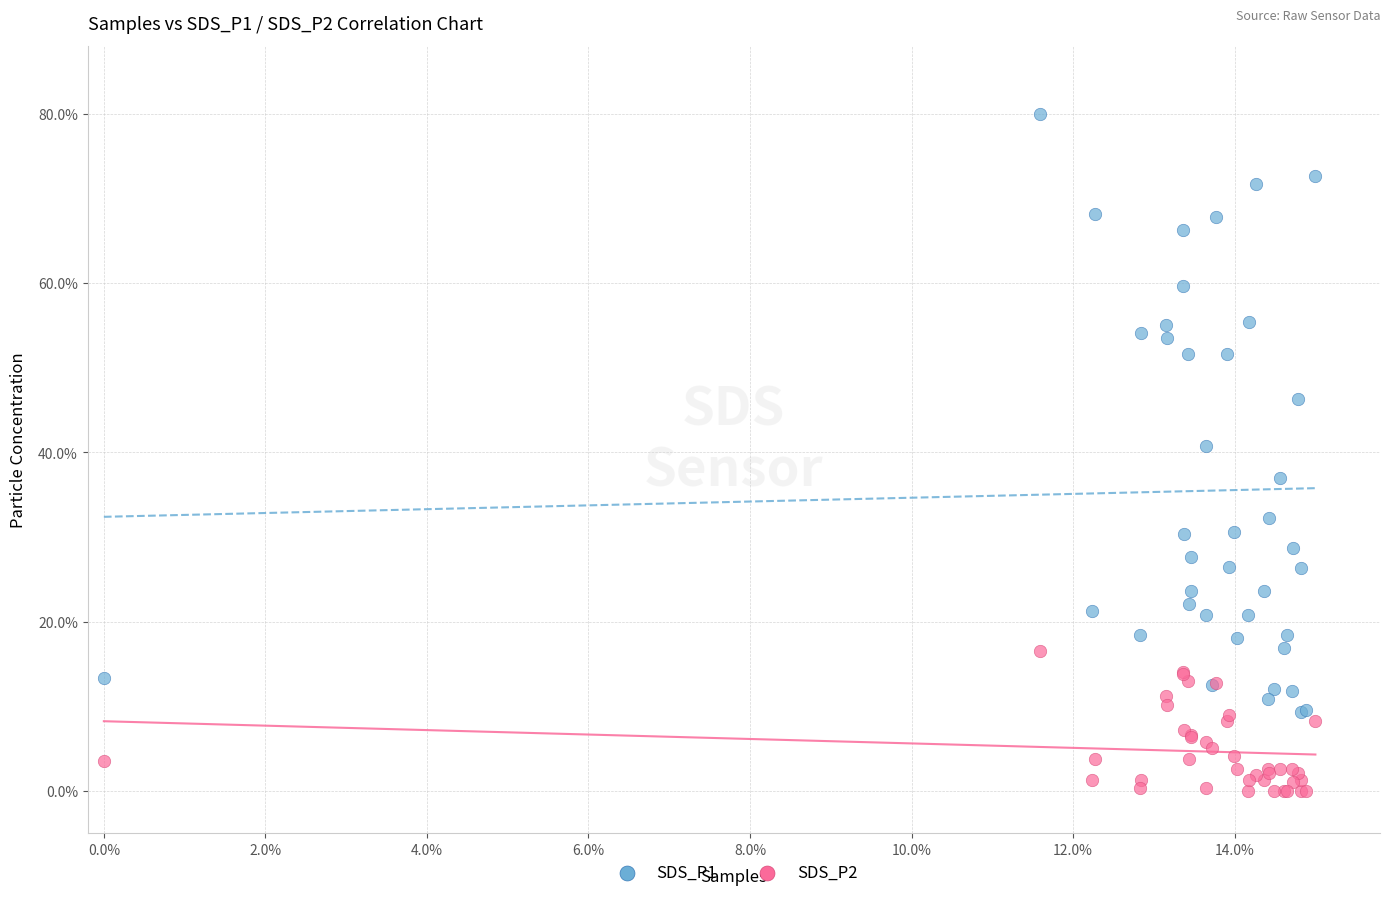

Which series contains the lowest Y value?

SDS_P2